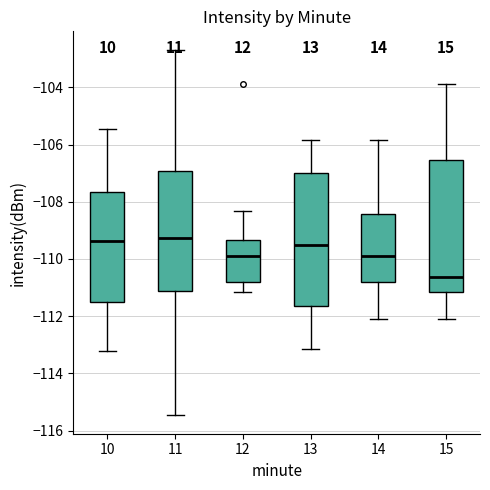

Reading left to right, read every box against the y-axis: the position of its median line, the range the box covers, and the ends of its whiskers. The values are not printed on the chart, so give them approximately, as read against the axis.

10: median -109.4, box -111.6 to -107.6, whiskers -113.2 to -105.4
11: median -109.2, box -111.2 to -107.0, whiskers -115.4 to -102.6
12: median -110.0, box -110.8 to -109.4, whiskers -111.2 to -108.4
13: median -109.6, box -111.6 to -107.0, whiskers -113.2 to -105.8
14: median -110.0, box -110.8 to -108.4, whiskers -112.2 to -105.8
15: median -110.6, box -111.2 to -106.6, whiskers -112.2 to -103.8